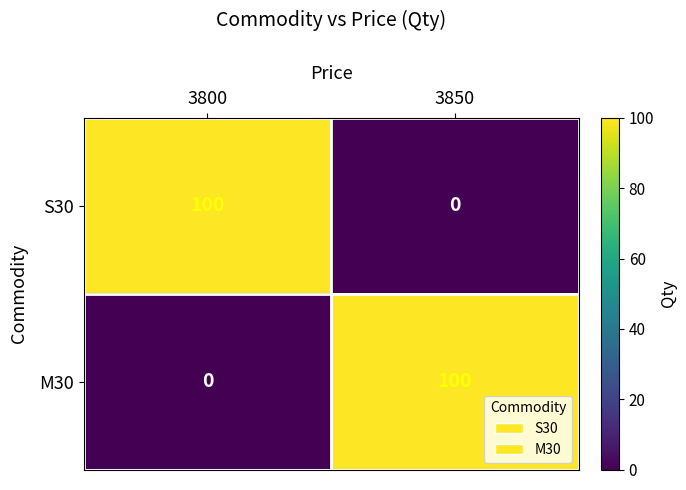

Count the number of categories in the chart.

2